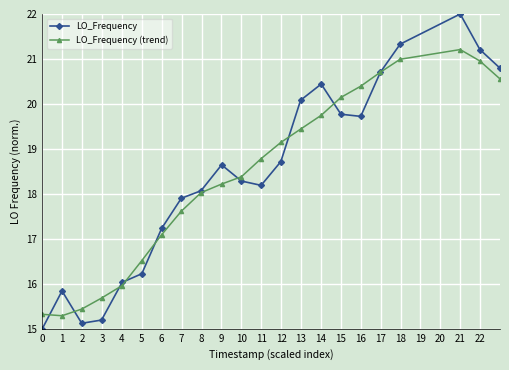

How many lines are shown in the chart?

2